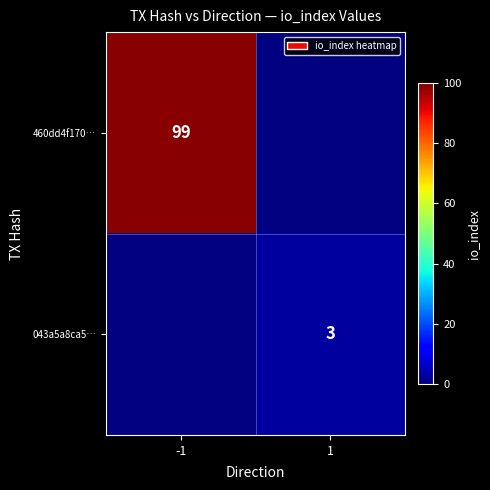

The value of 043a5a8ca5… at 1 is 3. True or false?

True